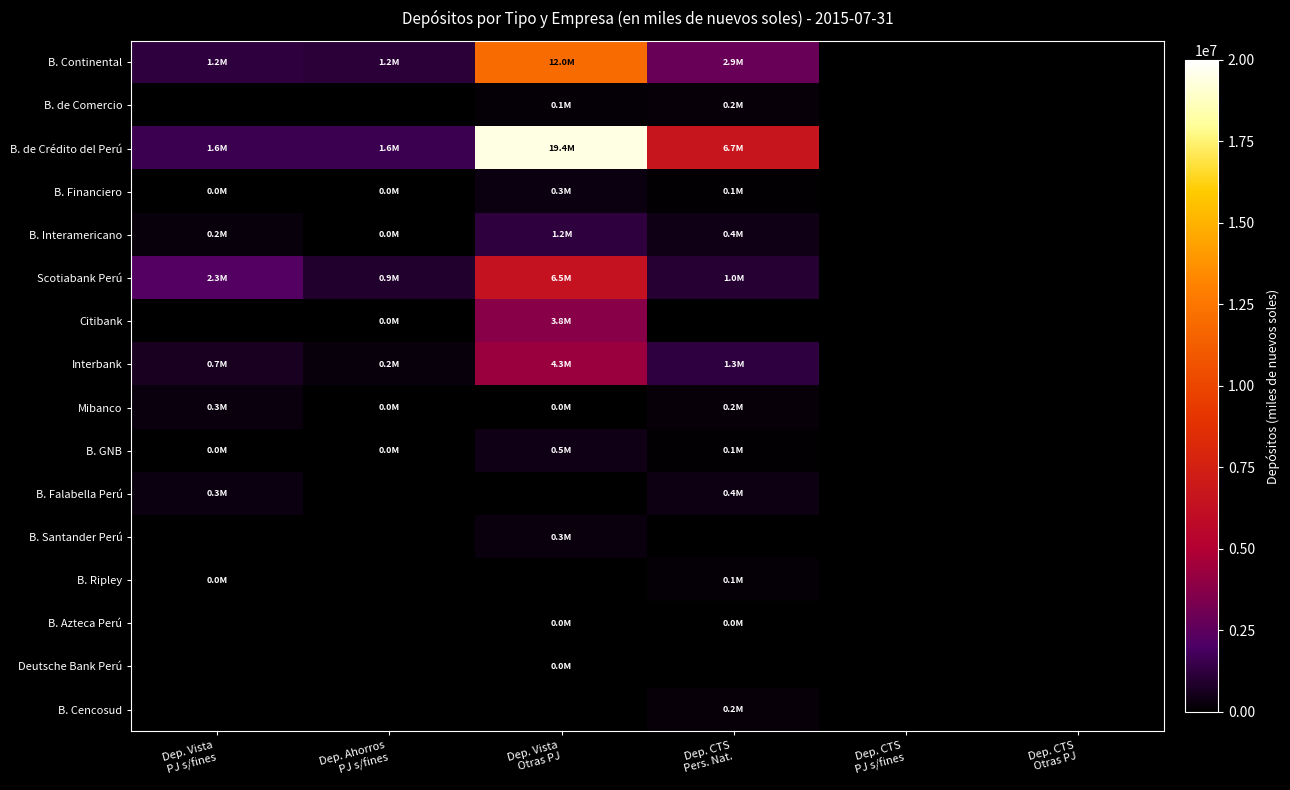

Reading left to right, what are all the values shown in this chart?

B. Continental: Dep. Vista
PJ s/fines=1218573.4	Dep. Ahorros
PJ s/fines=1155172.7	Dep. Vista
Otras PJ=11978681.2	Dep. CTS
Pers. Nat.=2863905.3	Dep. CTS
PJ s/fines=0.0	Dep. CTS
Otras PJ=0.0
B. de Comercio: Dep. Vista
PJ s/fines=0.0	Dep. Ahorros
PJ s/fines=0.0	Dep. Vista
Otras PJ=121856.2	Dep. CTS
Pers. Nat.=208620.8	Dep. CTS
PJ s/fines=0.0	Dep. CTS
Otras PJ=0.0
B. de Crédito del Perú: Dep. Vista
PJ s/fines=1585396.6	Dep. Ahorros
PJ s/fines=1568527.9	Dep. Vista
Otras PJ=19441856.7	Dep. CTS
Pers. Nat.=6665181.2	Dep. CTS
PJ s/fines=0.0	Dep. CTS
Otras PJ=0.0
B. Financiero: Dep. Vista
PJ s/fines=20237.4	Dep. Ahorros
PJ s/fines=11196.6	Dep. Vista
Otras PJ=342409.4	Dep. CTS
Pers. Nat.=115220.6	Dep. CTS
PJ s/fines=0.0	Dep. CTS
Otras PJ=0.0
B. Interamericano: Dep. Vista
PJ s/fines=238101.3	Dep. Ahorros
PJ s/fines=13162.7	Dep. Vista
Otras PJ=1212954.0	Dep. CTS
Pers. Nat.=433692.1	Dep. CTS
PJ s/fines=0.0	Dep. CTS
Otras PJ=0.0
Scotiabank Perú: Dep. Vista
PJ s/fines=2256564.0	Dep. Ahorros
PJ s/fines=921468.9	Dep. Vista
Otras PJ=6472628.1	Dep. CTS
Pers. Nat.=1036206.9	Dep. CTS
PJ s/fines=0.0	Dep. CTS
Otras PJ=0.0
Citibank: Dep. Vista
PJ s/fines=0.0	Dep. Ahorros
PJ s/fines=3360.9	Dep. Vista
Otras PJ=3775882.9	Dep. CTS
Pers. Nat.=0.0	Dep. CTS
PJ s/fines=0.0	Dep. CTS
Otras PJ=0.0
Interbank: Dep. Vista
PJ s/fines=693117.8	Dep. Ahorros
PJ s/fines=244339.8	Dep. Vista
Otras PJ=4318992.5	Dep. CTS
Pers. Nat.=1283395.0	Dep. CTS
PJ s/fines=0.0	Dep. CTS
Otras PJ=0.0
Mibanco: Dep. Vista
PJ s/fines=277370.7	Dep. Ahorros
PJ s/fines=3085.3	Dep. Vista
Otras PJ=26332.9	Dep. CTS
Pers. Nat.=202374.3	Dep. CTS
PJ s/fines=0.0	Dep. CTS
Otras PJ=0.0
B. GNB: Dep. Vista
PJ s/fines=15707.2	Dep. Ahorros
PJ s/fines=669.4	Dep. Vista
Otras PJ=451609.0	Dep. CTS
Pers. Nat.=101883.1	Dep. CTS
PJ s/fines=0.0	Dep. CTS
Otras PJ=0.0
B. Falabella Perú: Dep. Vista
PJ s/fines=323700.4	Dep. Ahorros
PJ s/fines=0.0	Dep. Vista
Otras PJ=0.0	Dep. CTS
Pers. Nat.=416230.0	Dep. CTS
PJ s/fines=0.0	Dep. CTS
Otras PJ=0.0
B. Santander Perú: Dep. Vista
PJ s/fines=0.0	Dep. Ahorros
PJ s/fines=0.0	Dep. Vista
Otras PJ=275726.2	Dep. CTS
Pers. Nat.=0.0	Dep. CTS
PJ s/fines=0.0	Dep. CTS
Otras PJ=0.0
B. Ripley: Dep. Vista
PJ s/fines=10206.5	Dep. Ahorros
PJ s/fines=0.0	Dep. Vista
Otras PJ=0.0	Dep. CTS
Pers. Nat.=135870.6	Dep. CTS
PJ s/fines=0.0	Dep. CTS
Otras PJ=0.0
B. Azteca Perú: Dep. Vista
PJ s/fines=0.0	Dep. Ahorros
PJ s/fines=0.0	Dep. Vista
Otras PJ=5128.9	Dep. CTS
Pers. Nat.=14971.6	Dep. CTS
PJ s/fines=0.0	Dep. CTS
Otras PJ=0.0
Deutsche Bank Perú: Dep. Vista
PJ s/fines=0.0	Dep. Ahorros
PJ s/fines=0.0	Dep. Vista
Otras PJ=53.5	Dep. CTS
Pers. Nat.=0.0	Dep. CTS
PJ s/fines=0.0	Dep. CTS
Otras PJ=0.0
B. Cencosud: Dep. Vista
PJ s/fines=0.0	Dep. Ahorros
PJ s/fines=0.0	Dep. Vista
Otras PJ=0.0	Dep. CTS
Pers. Nat.=221919.9	Dep. CTS
PJ s/fines=0.0	Dep. CTS
Otras PJ=0.0